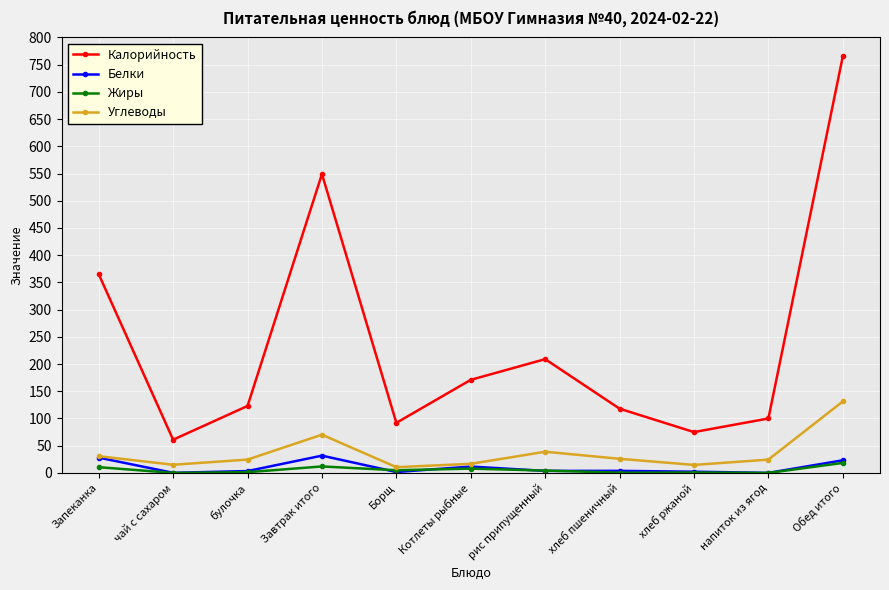

True or false: Углеводы and Калорийность intersect in this chart.

False